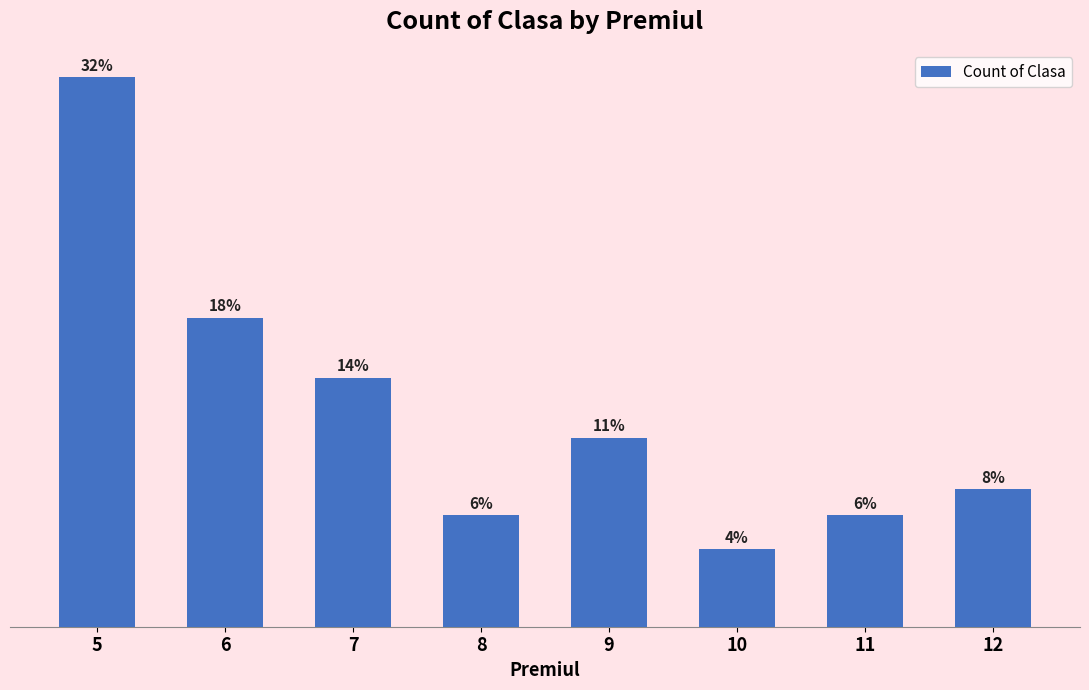

True or false: the data shows 22 at 9.

True